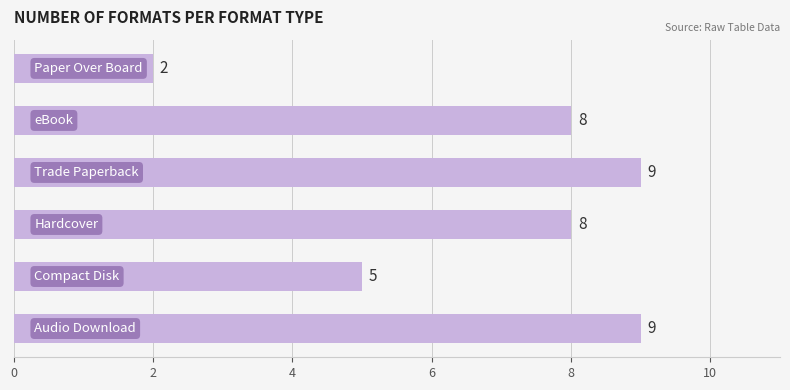

Reading bottom to top, what are all the values shown in this chart?

9	5	8	9	8	2